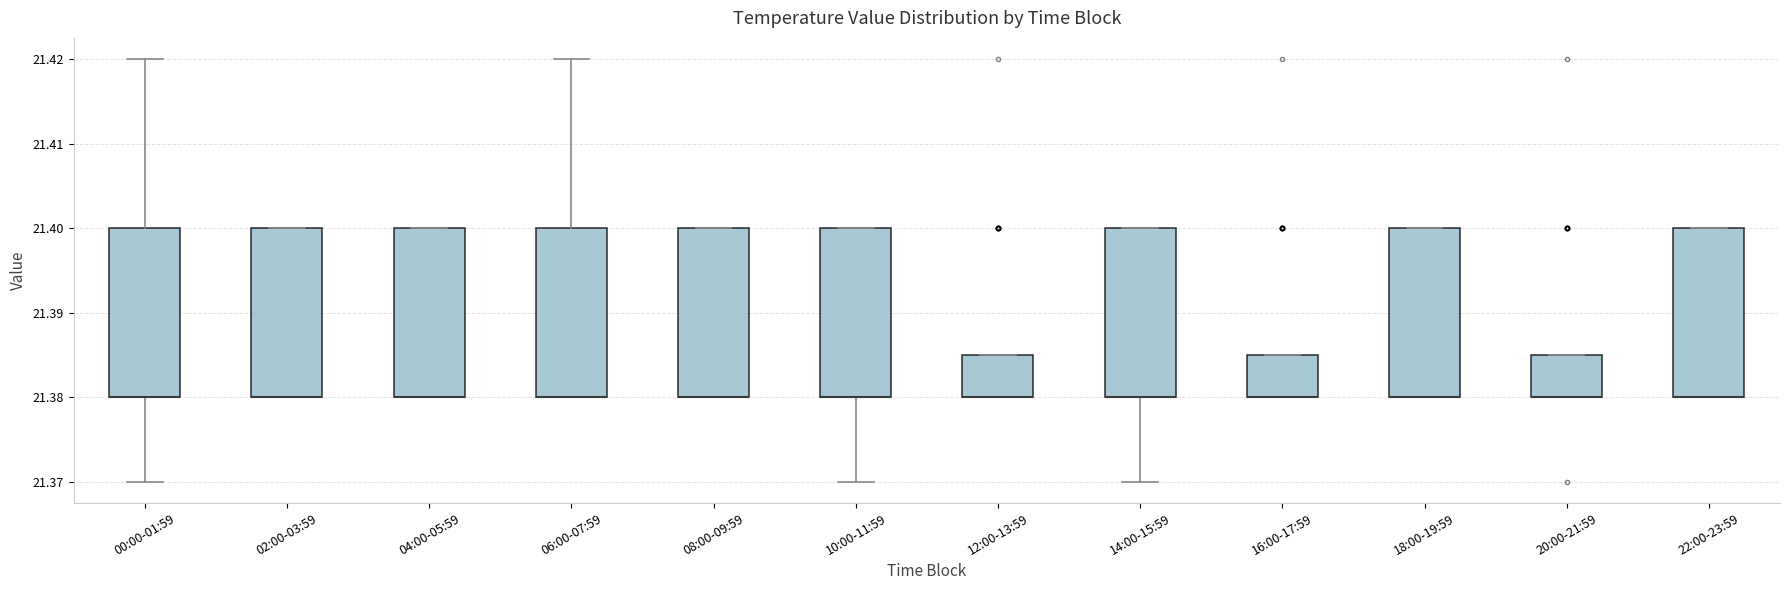

Reading left to right, read every box against the y-axis: the position of its median line, the range the box covers, and the ends of its whiskers. The values are not printed on the chart, so give them approximately, as read against the axis.

00:00-01:59: median 21.380 (drawn on the box's lower edge), box 21.380 to 21.400, whiskers 21.370 to 21.420
02:00-03:59: median 21.380 (drawn on the box's lower edge), box 21.380 to 21.400, whiskers 21.380 to 21.400
04:00-05:59: median 21.380 (drawn on the box's lower edge), box 21.380 to 21.400, whiskers 21.380 to 21.400
06:00-07:59: median 21.380 (drawn on the box's lower edge), box 21.380 to 21.400, whiskers 21.380 to 21.420
08:00-09:59: median 21.380 (drawn on the box's lower edge), box 21.380 to 21.400, whiskers 21.380 to 21.400
10:00-11:59: median 21.380 (drawn on the box's lower edge), box 21.380 to 21.400, whiskers 21.370 to 21.400
12:00-13:59: median 21.380 (drawn on the box's lower edge), box 21.380 to 21.385, whiskers 21.380 to 21.385
14:00-15:59: median 21.380 (drawn on the box's lower edge), box 21.380 to 21.400, whiskers 21.370 to 21.400
16:00-17:59: median 21.380 (drawn on the box's lower edge), box 21.380 to 21.385, whiskers 21.380 to 21.385
18:00-19:59: median 21.380 (drawn on the box's lower edge), box 21.380 to 21.400, whiskers 21.380 to 21.400
20:00-21:59: median 21.380 (drawn on the box's lower edge), box 21.380 to 21.385, whiskers 21.380 to 21.385
22:00-23:59: median 21.380 (drawn on the box's lower edge), box 21.380 to 21.400, whiskers 21.380 to 21.400